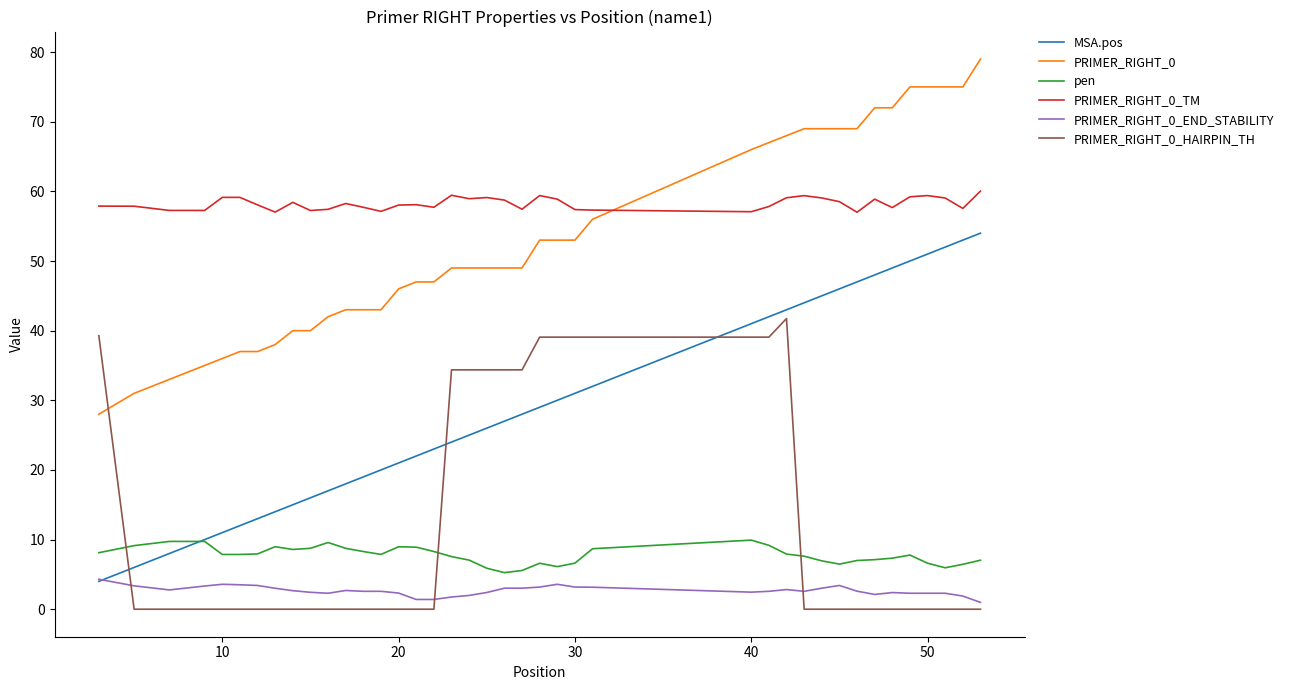

What is the greatest value displayed?

79.0